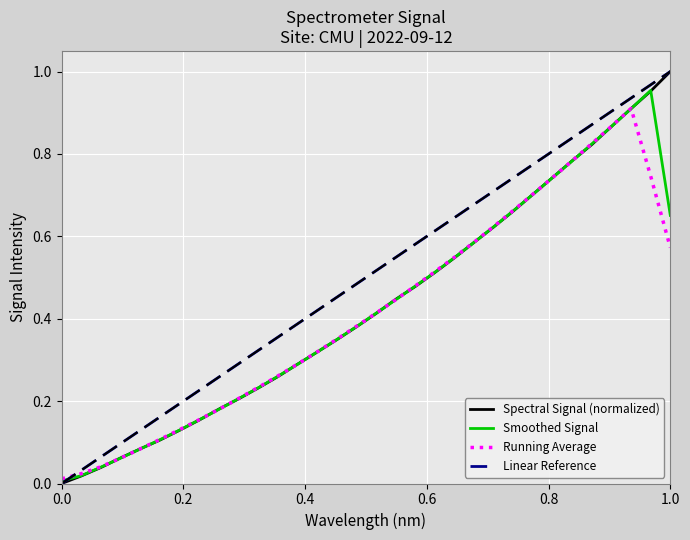

How many intersections are there between Linear Reference and Smoothed Signal?

1